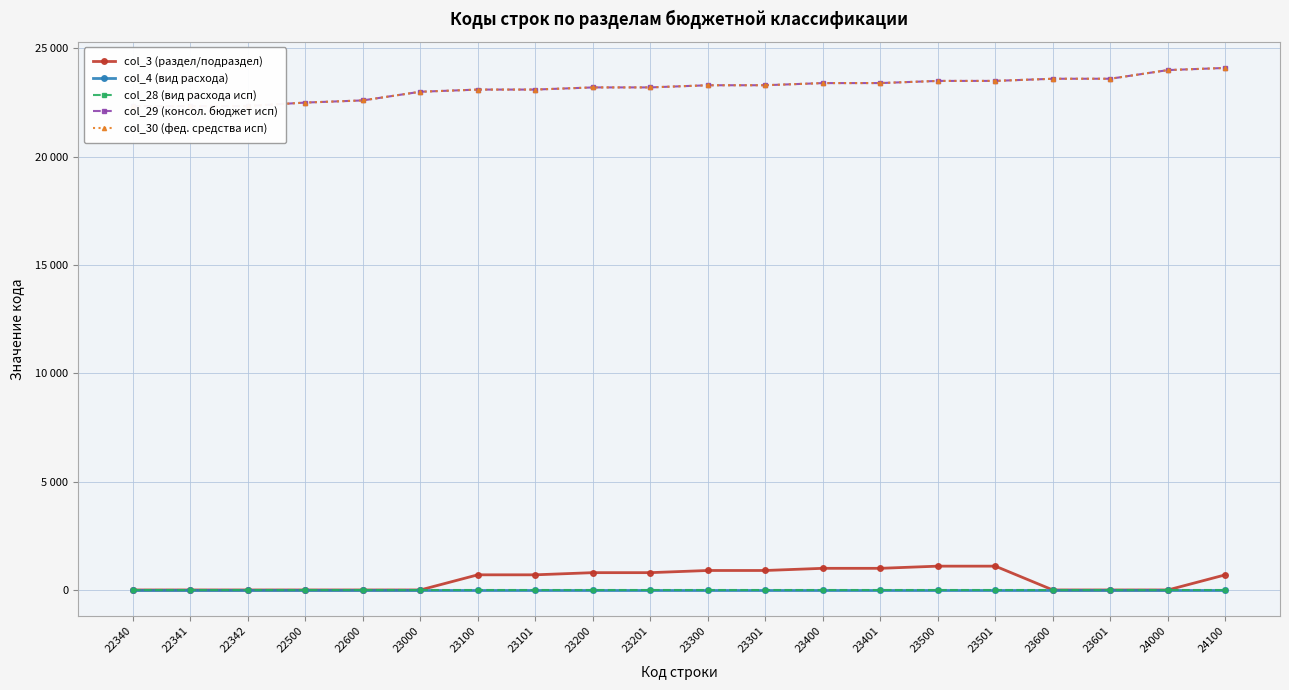

What are all the series names shown in the legend?

col_3 (раздел/подраздел), col_4 (вид расхода), col_28 (вид расхода исп), col_29 (консол. бюджет исп), col_30 (фед. средства исп)